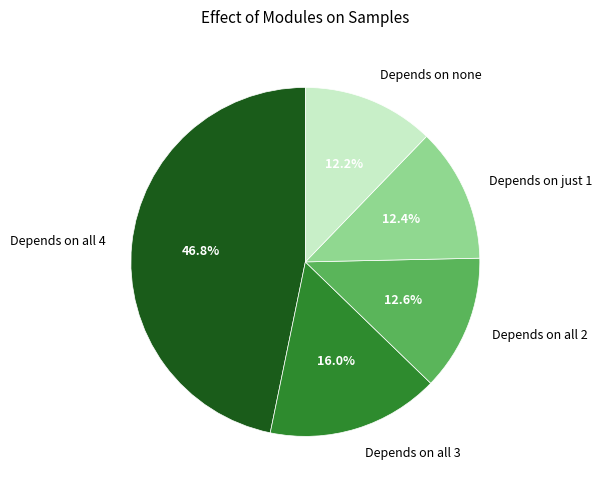

Combined, what portion of the pie is Depends on all 3 and Depends on none?

28.2%